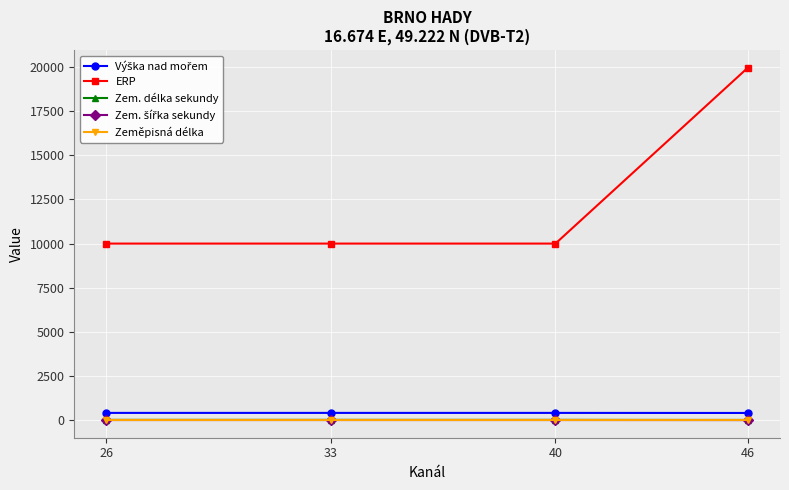

Which series has the largest total across all categories?

ERP